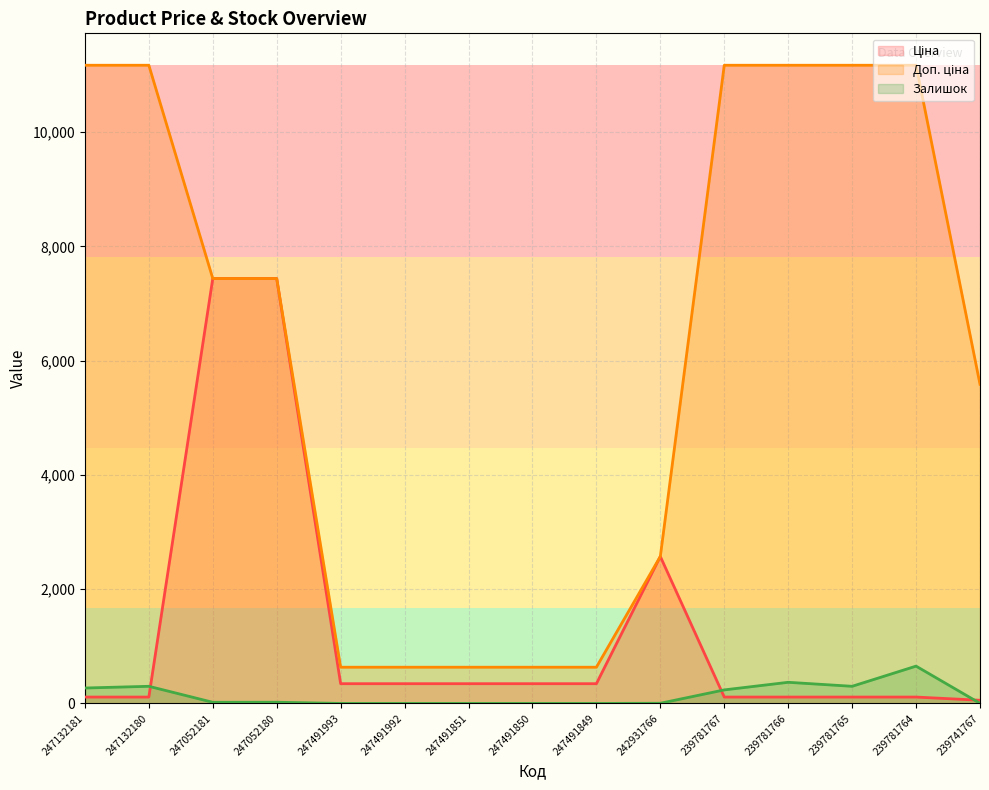

Which has a higher value, 247491849 or 247491993?

247491849